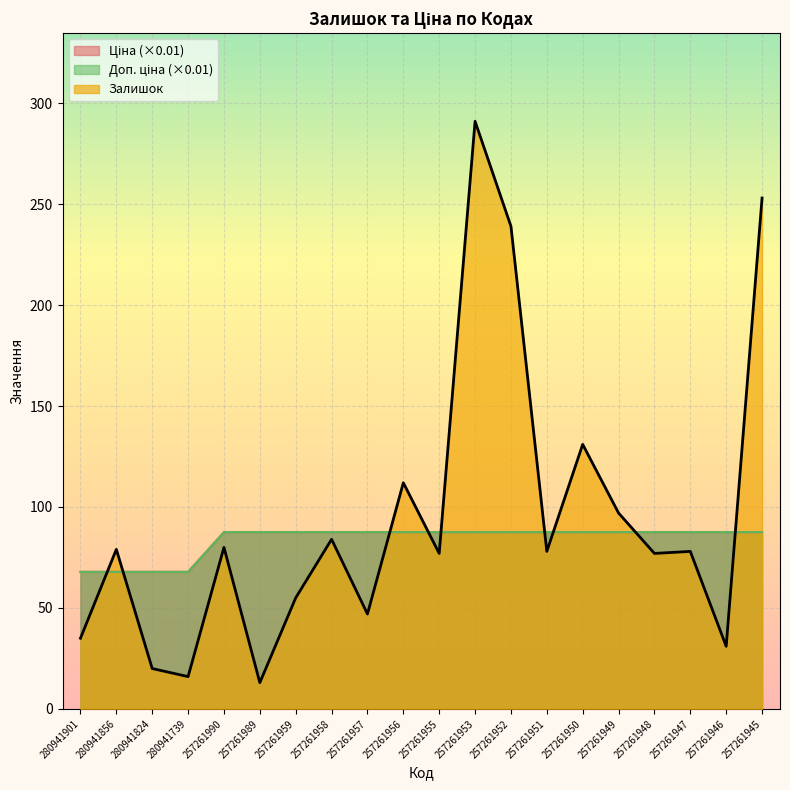

Which has a higher value, 257261959 or 257261951?

257261951